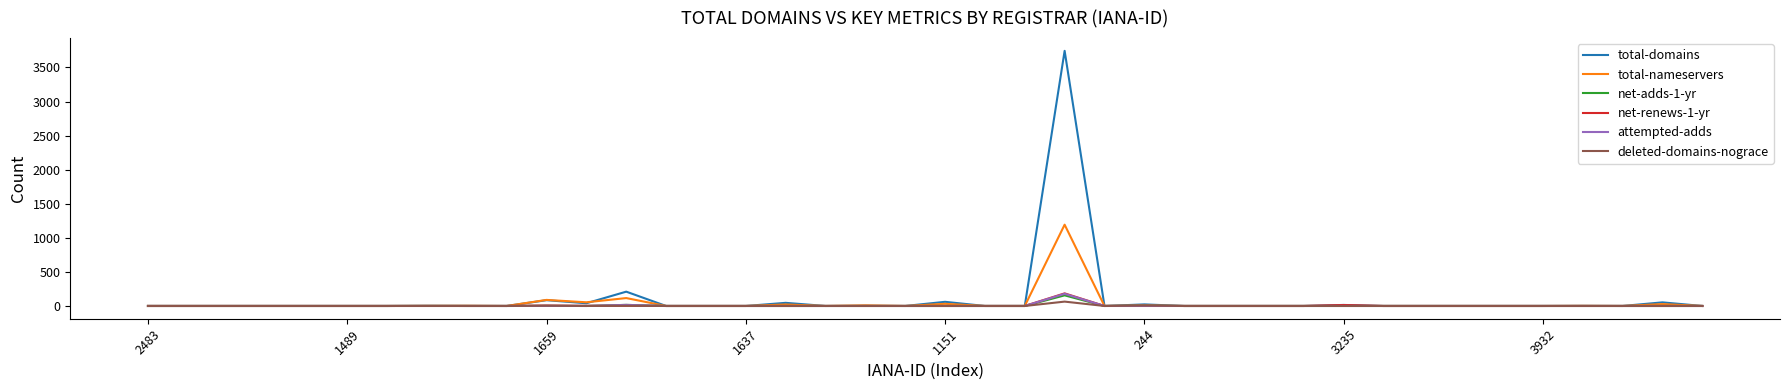

Which series has the widest spread of values?

total-domains